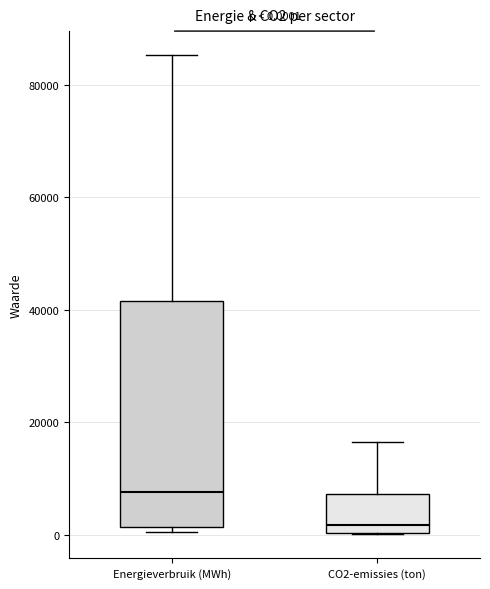

Which box has the lowest median line?

CO2-emissies (ton)